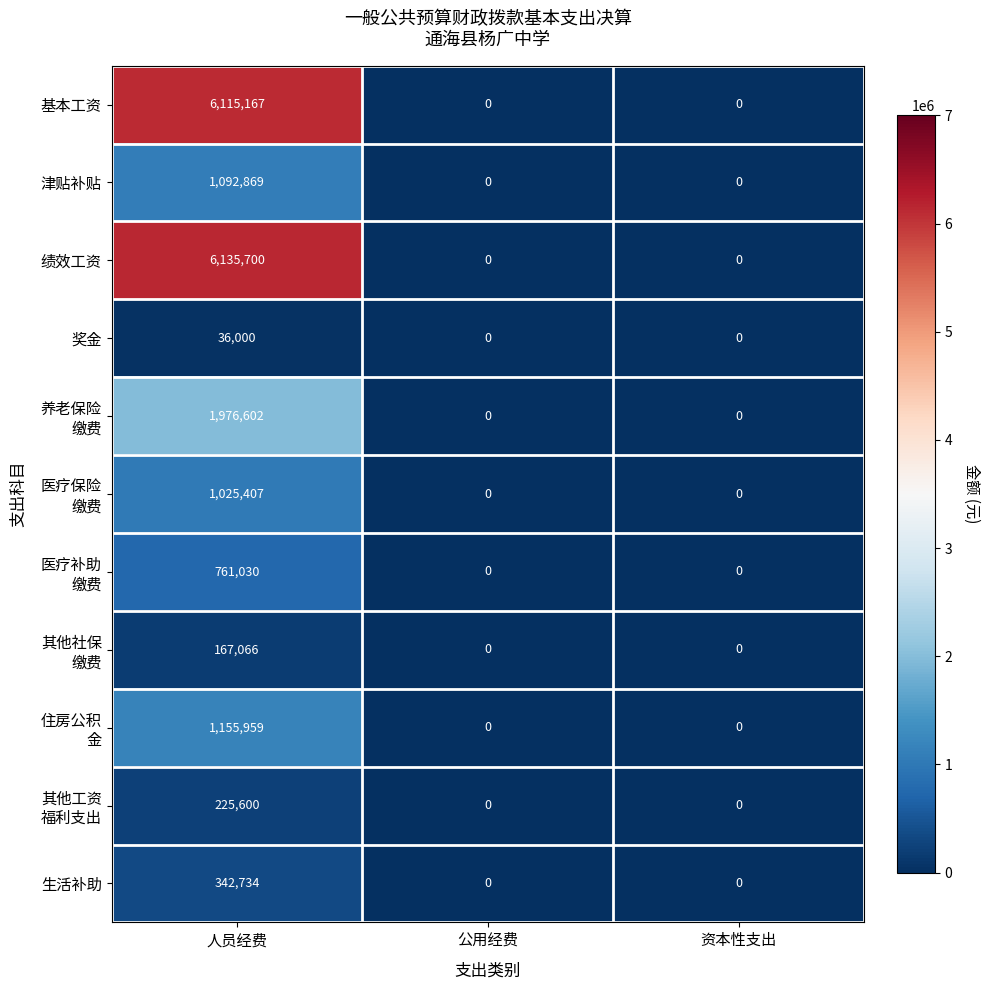

Which label corresponds to the largest value in the chart?

人员经费